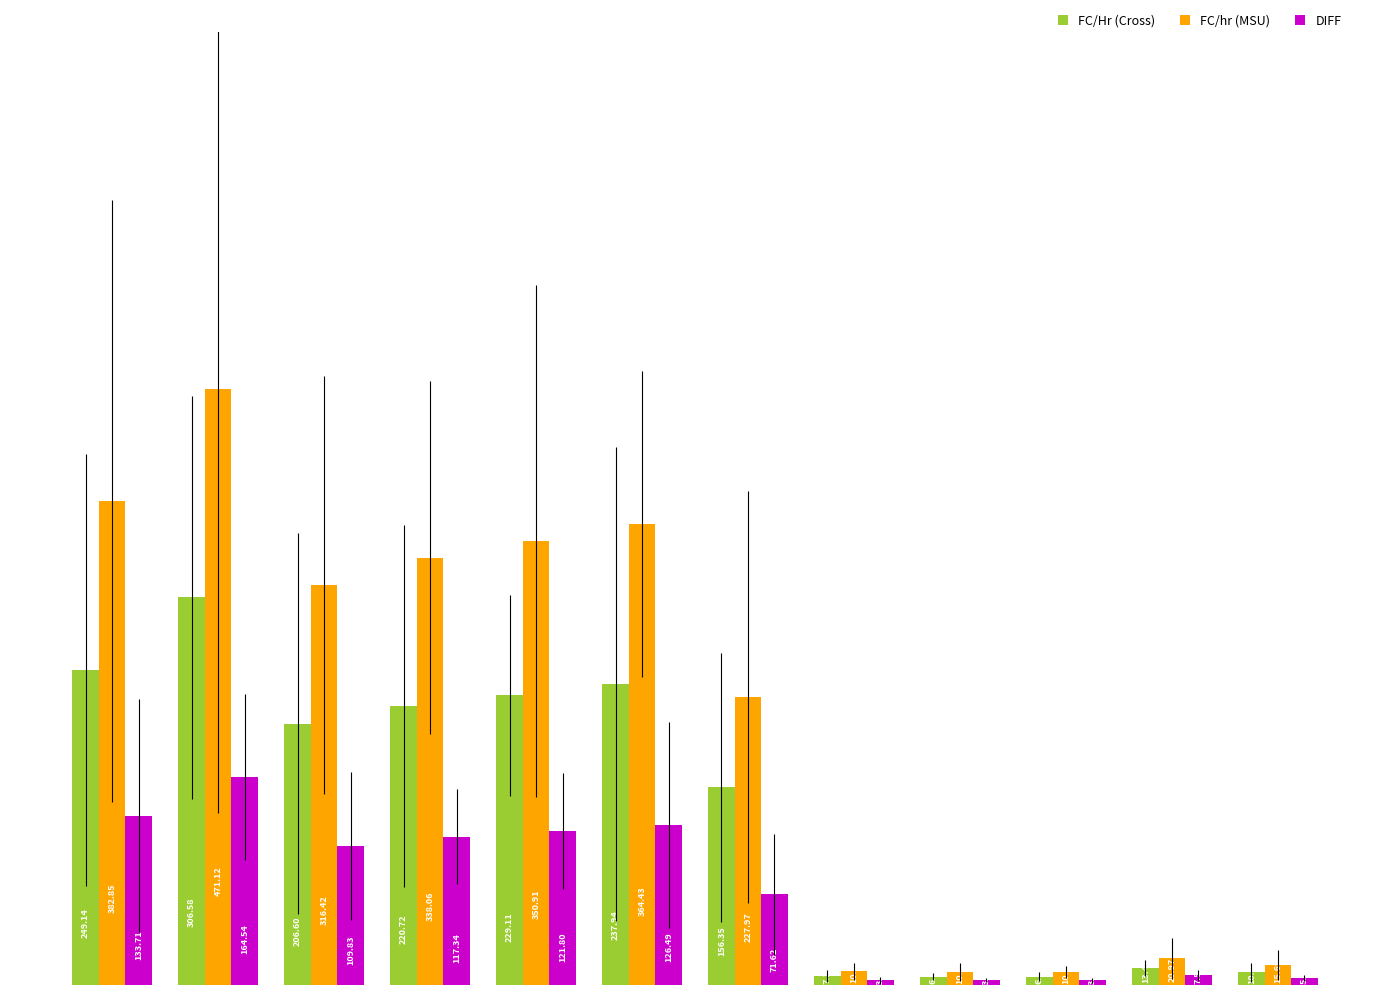

At how many categories does at least one series exceed 48?

7